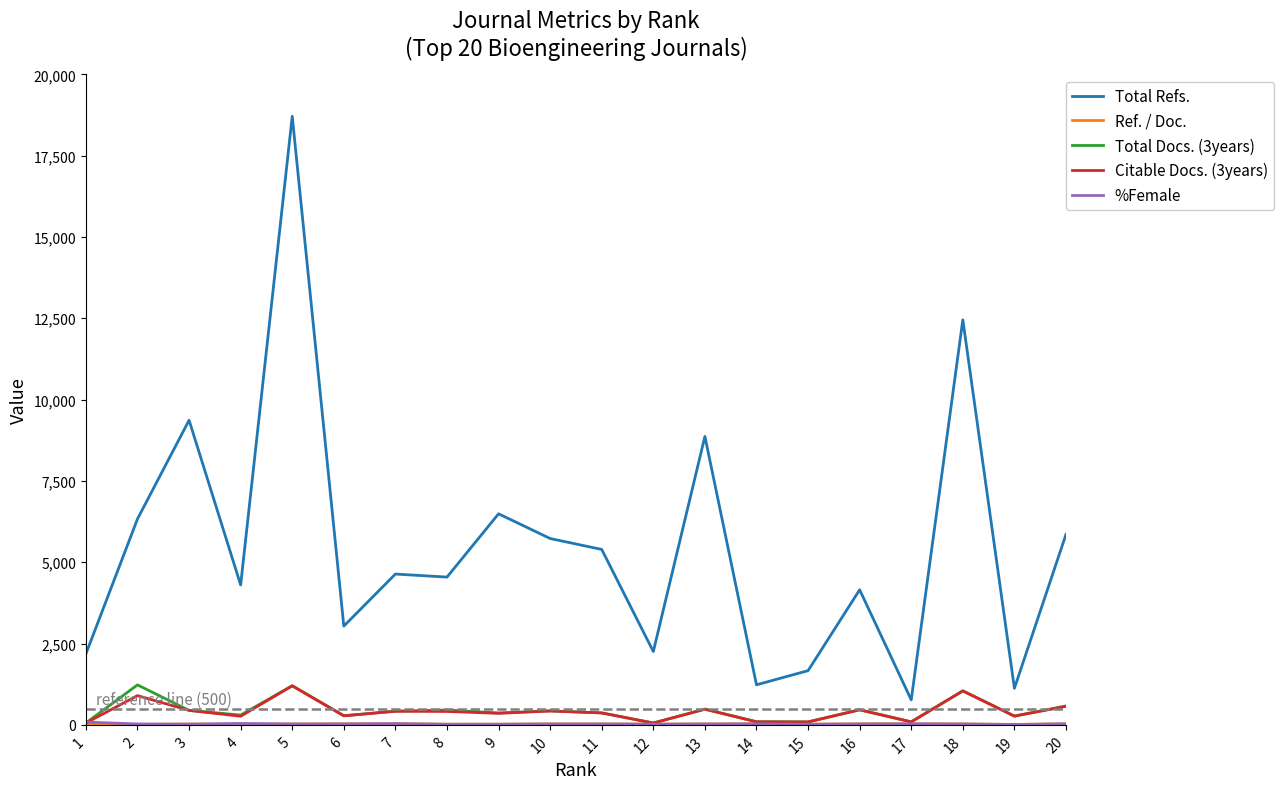

The value of Total Refs. at 2 is 6331.0. True or false?

True